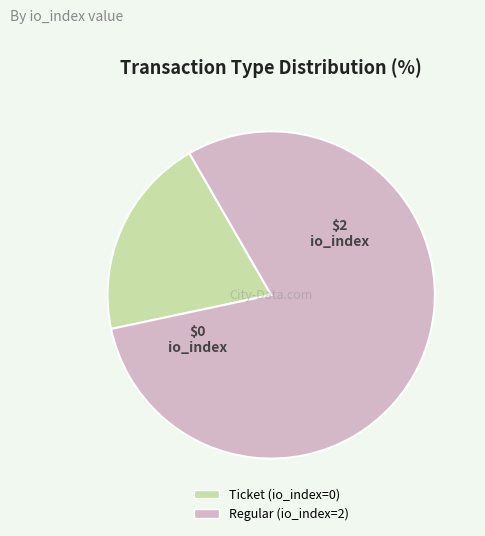

Count the number of slices in the pie.

2